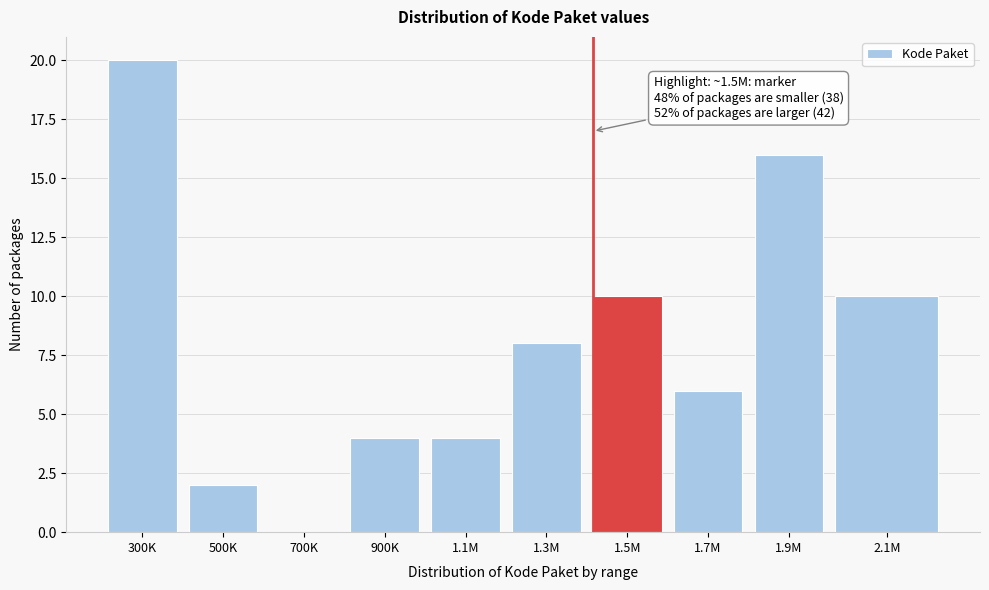

Reading right to left, list all the values displayed in this chart.

2.1M=10	1.9M=16	1.7M=6	1.5M=10	1.3M=8	1.1M=4	900K=4	700K=0	500K=2	300K=20